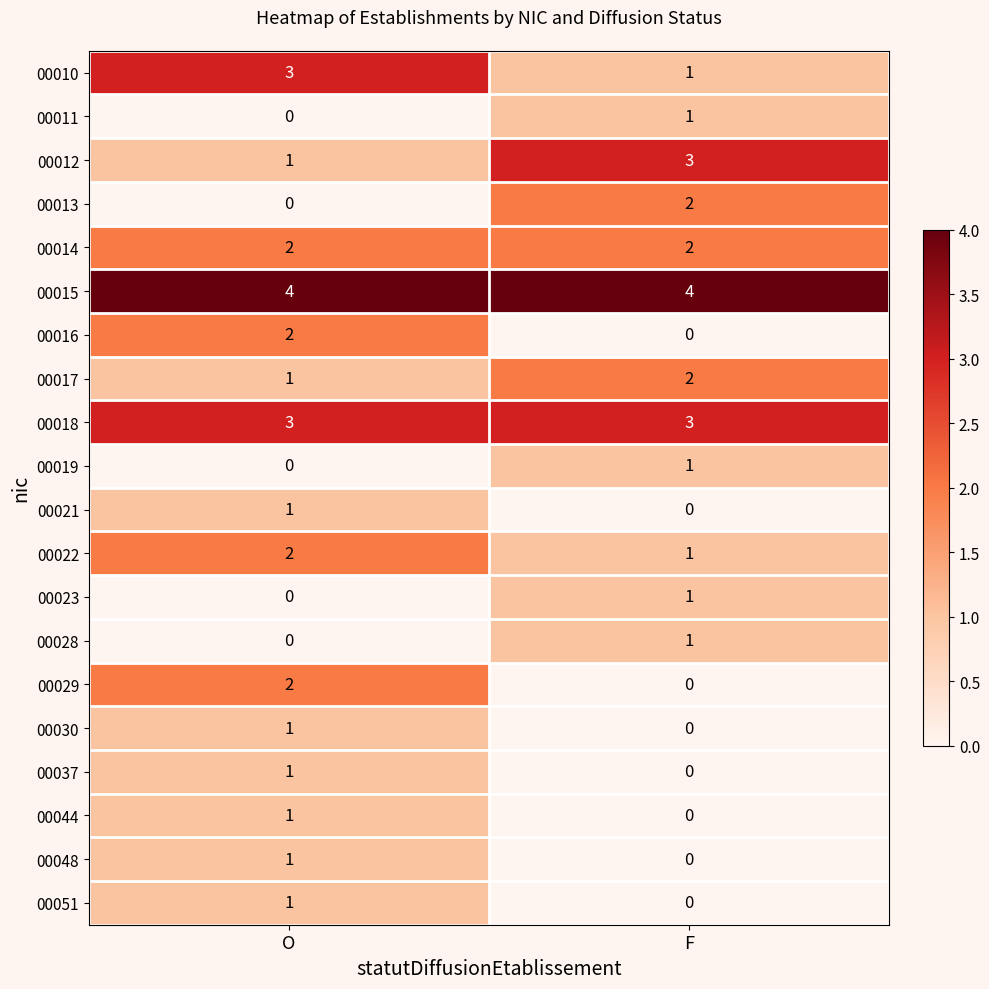

What is the lowest value of the 00015 series?

4